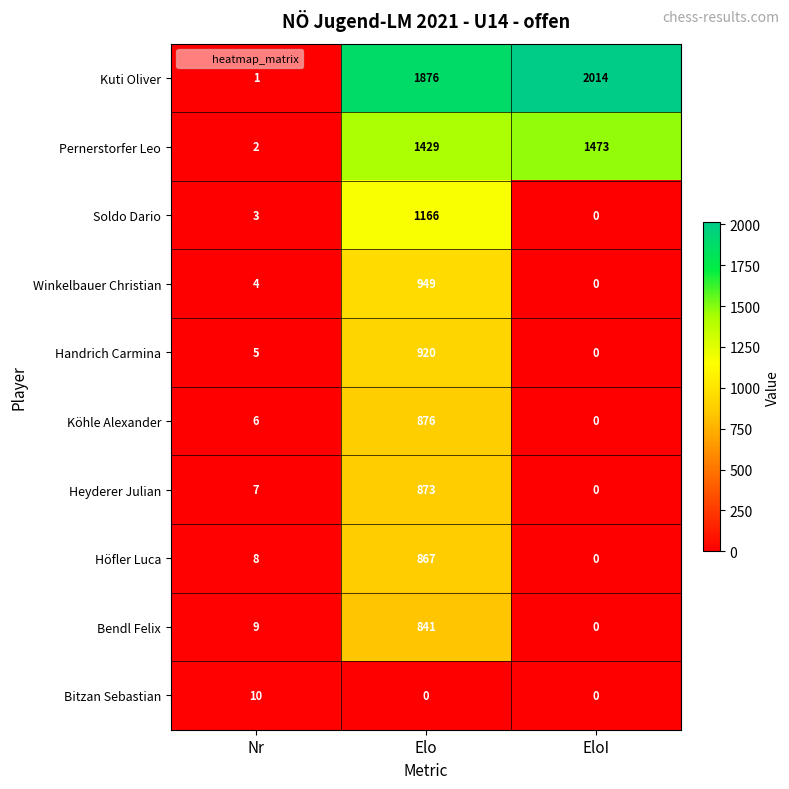

What is the average value of the Bitzan Sebastian series?

3